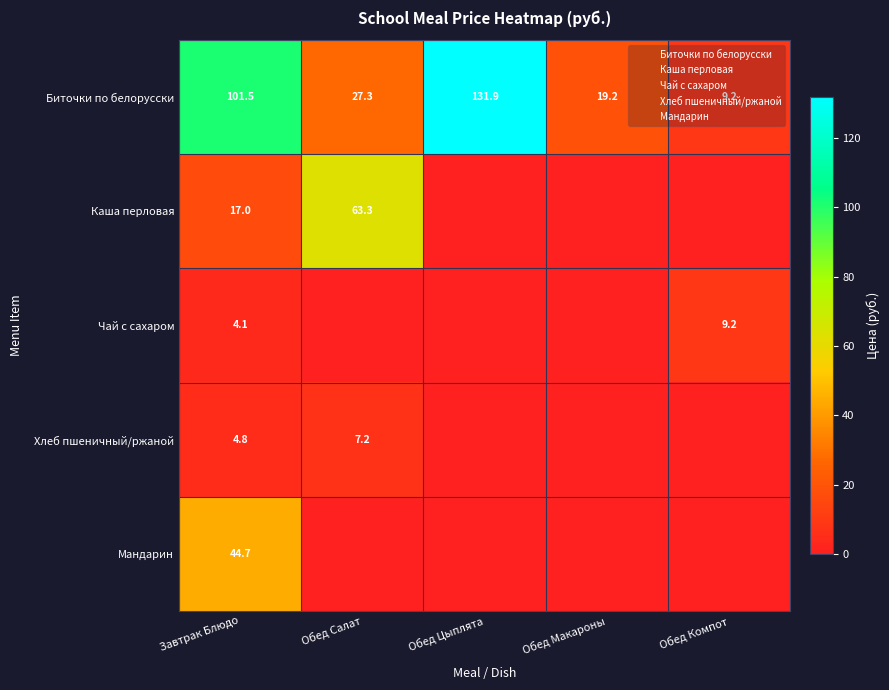

Read the Биточки по белорусски value at Обед Макароны.

19.2